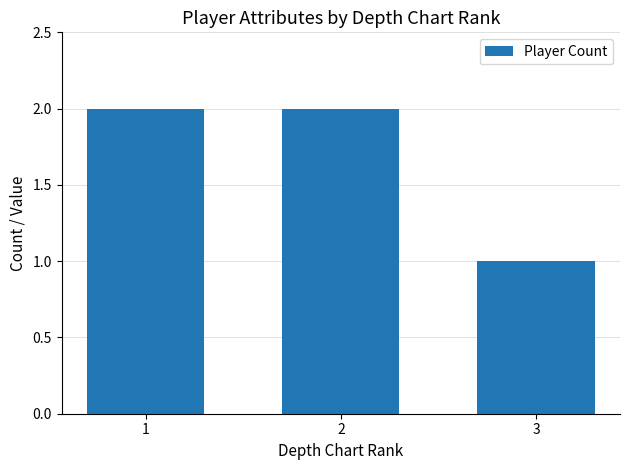

Reading left to right, what are all the values shown in this chart?

1=2	2=2	3=1